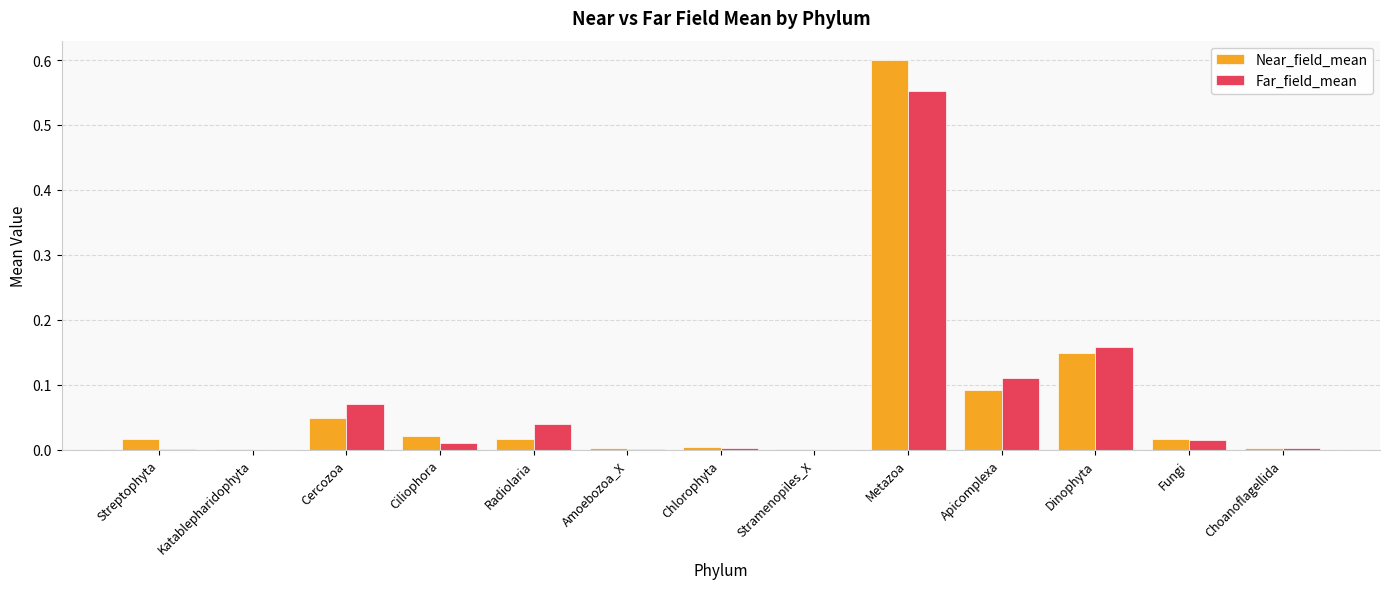

At which category is the sum across all series the highest?

Metazoa